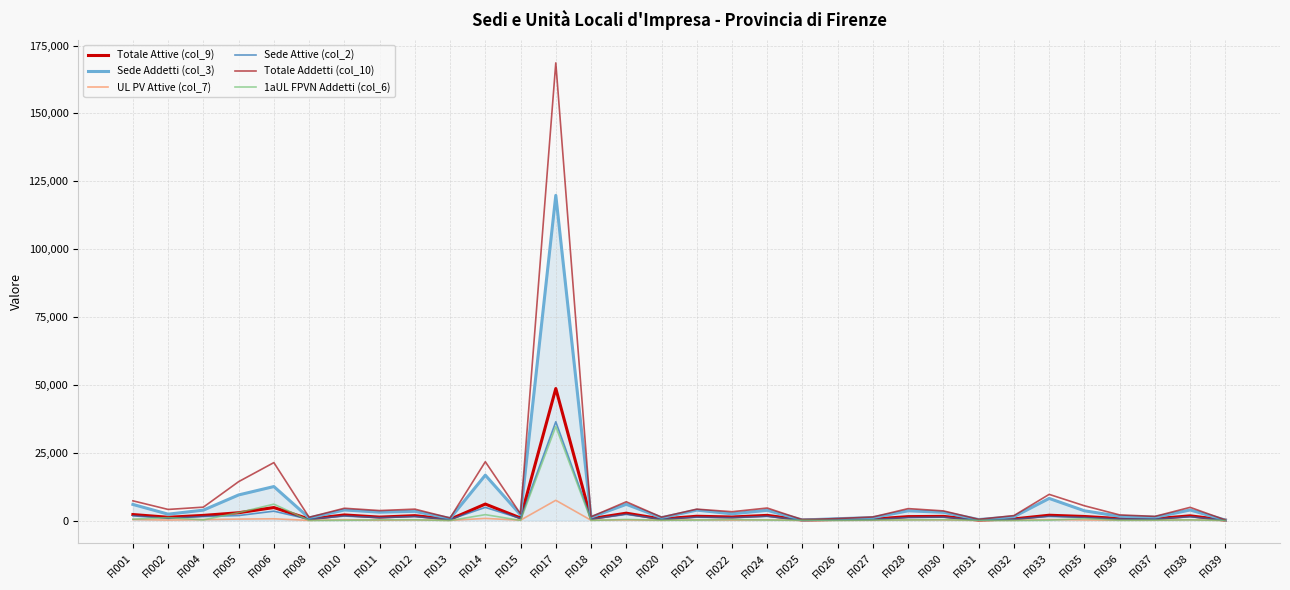

What is the greatest value displayed?

168641